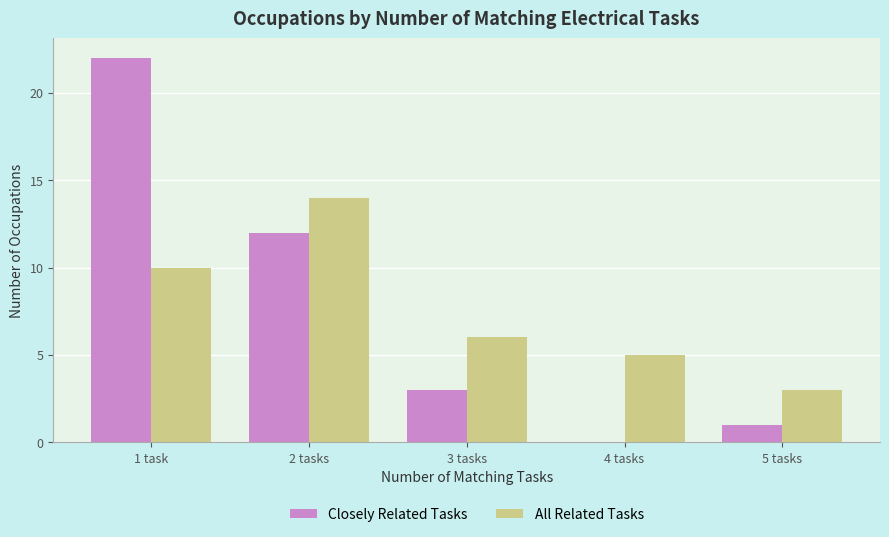

True or false: All Related Tasks has a value of 14 at 2 tasks.

True